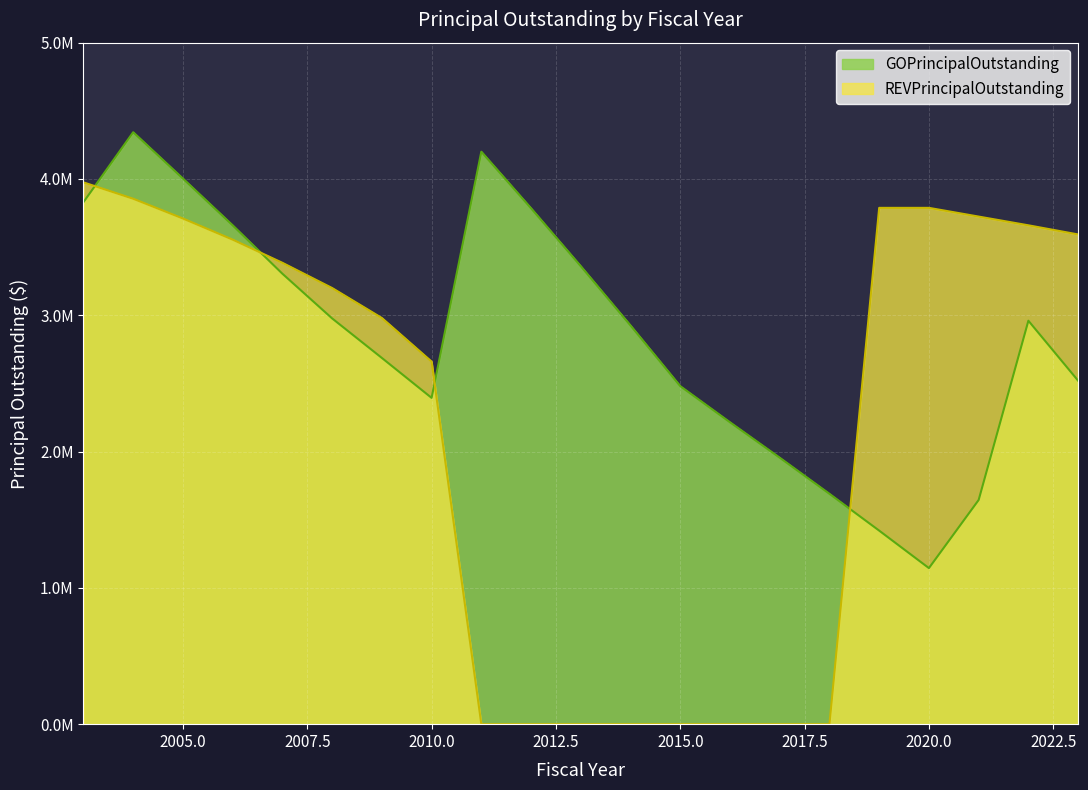

What is the difference between the maximum and minimum values in the REVPrincipalOutstanding series?

3975000